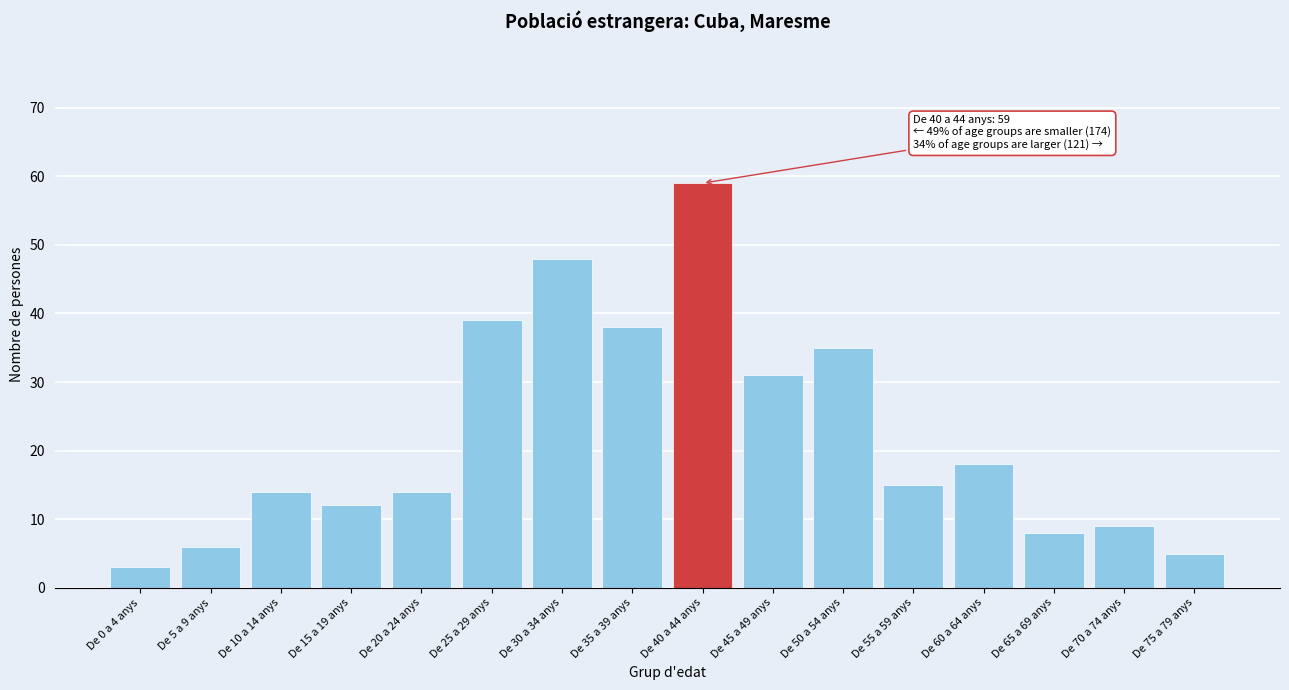

Reading left to right, extract all data points from this chart.

3	6	14	12	14	39	48	38	59	31	35	15	18	8	9	5